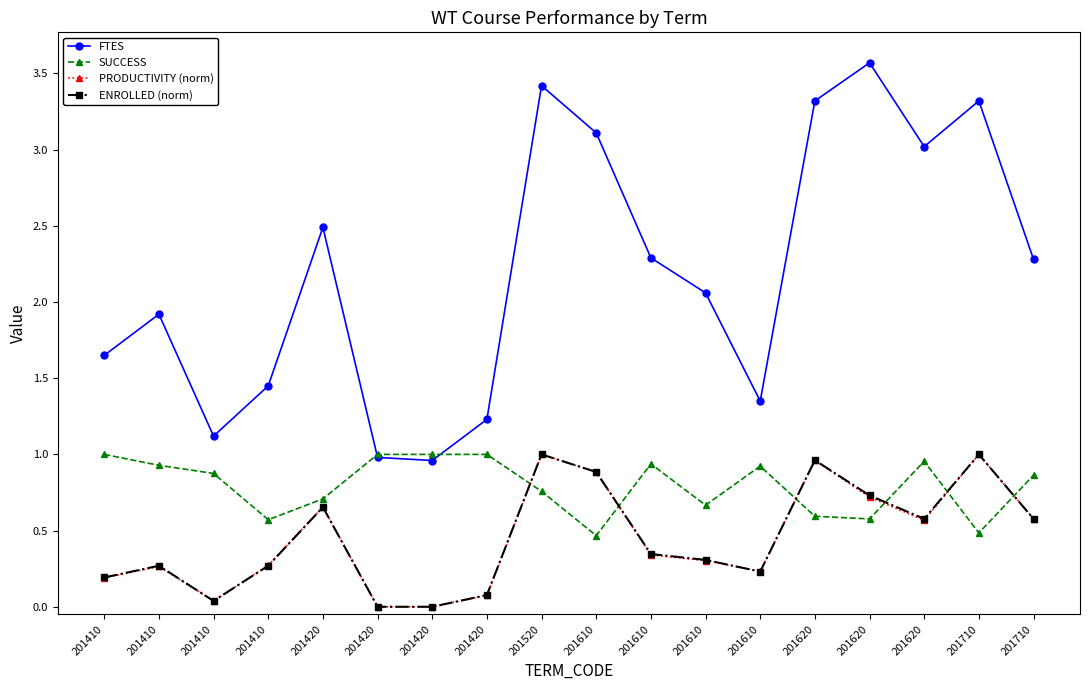

What is the average value of the FTES series?

2.2